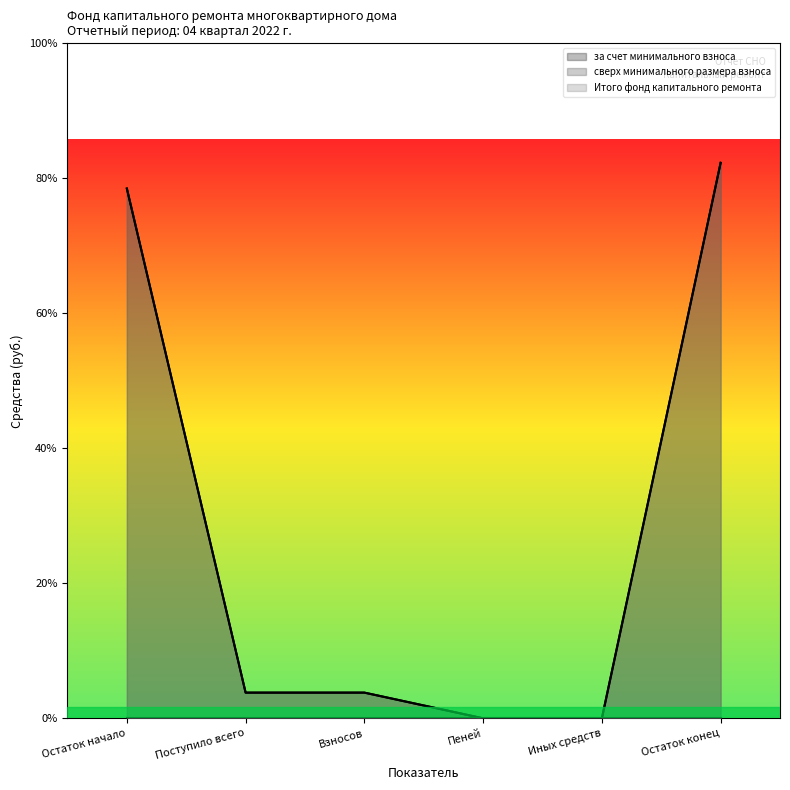

List the labels in order of за счет минимального взноса value, largest first.

Остаток конец, Остаток начало, Поступило всего, Взносов, Пеней, Иных средств